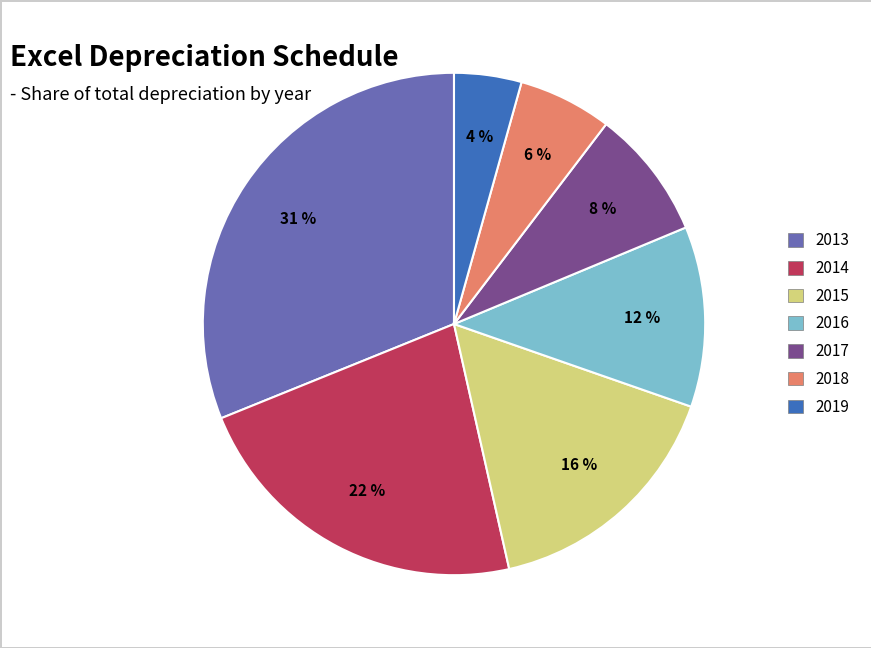

How many slices are in this pie chart?

7